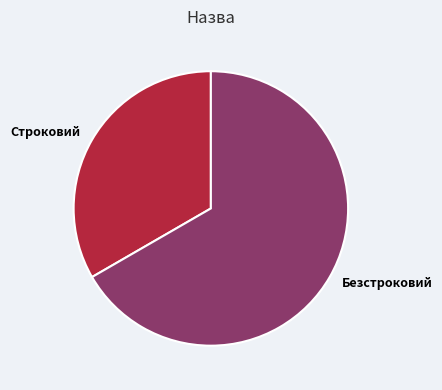

Combined, do Безстроковий and Строковий account for over 50%?

Yes